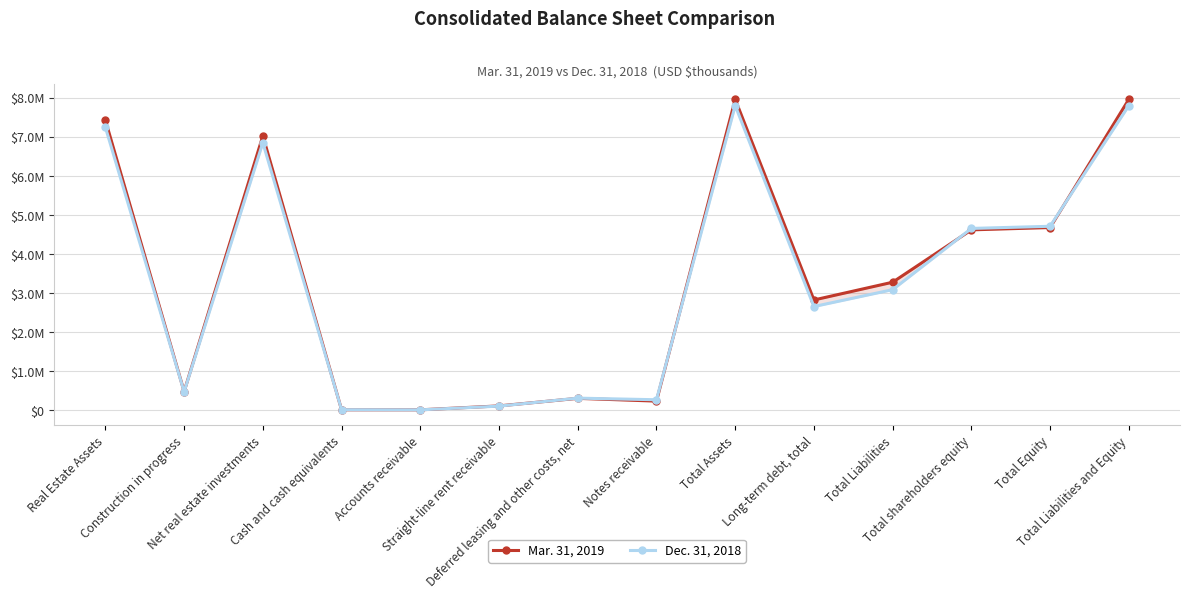

True or false: Mar. 31, 2019 has more than 0 points higher than both neighbors.

True